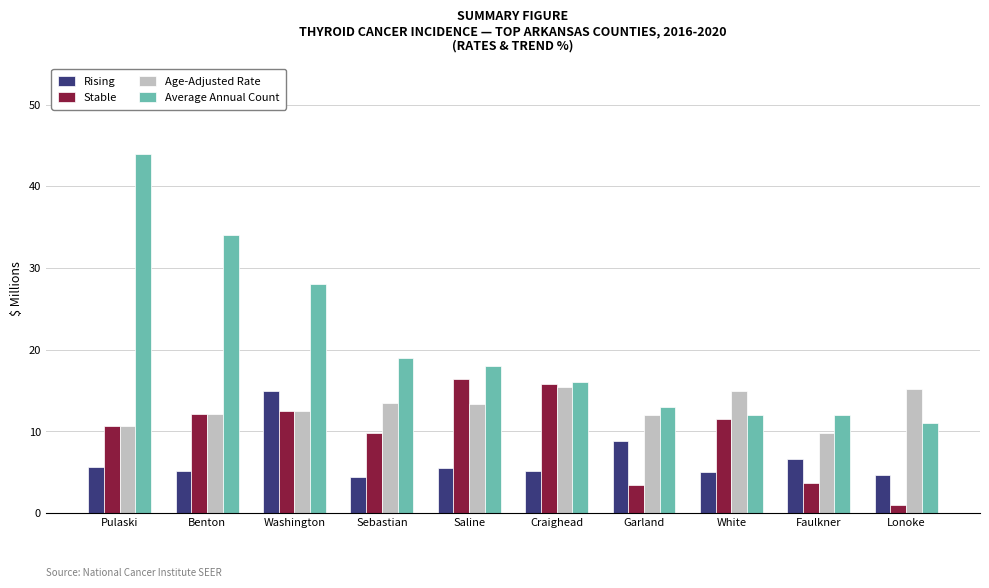

Which series has the widest spread of values?

Average Annual Count